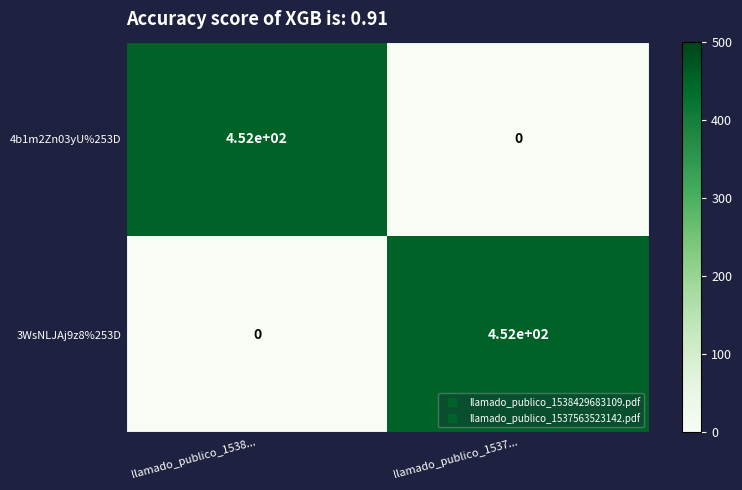

What is the greatest value displayed?

452